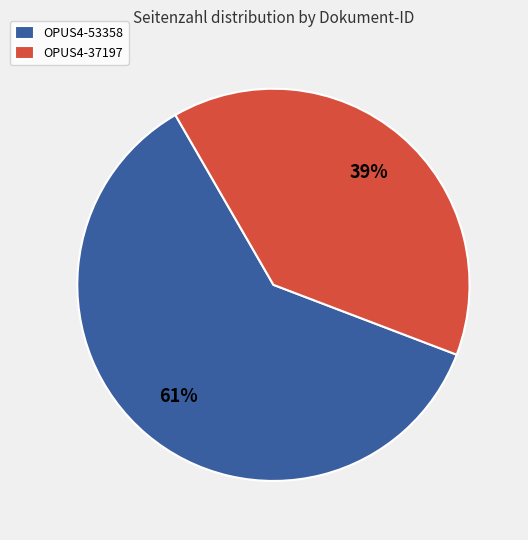

Combined, do OPUS4-37197 and OPUS4-53358 account for over 50%?

Yes